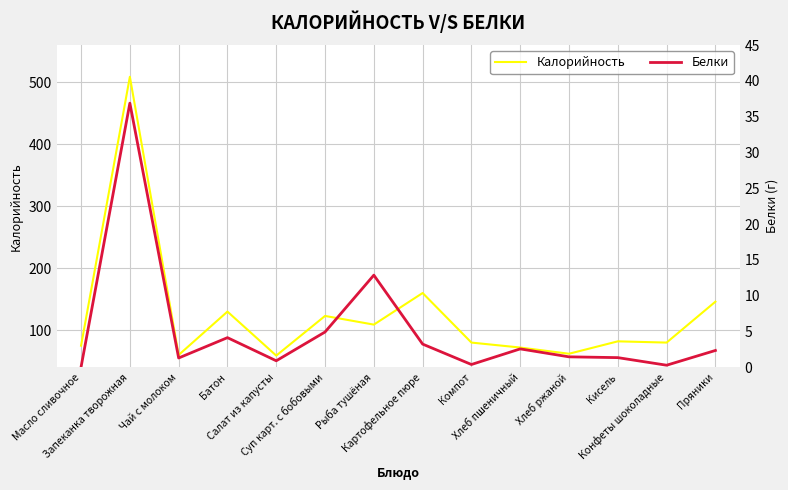

List the labels in order of Калорийность value, largest first.

Запеканка творожная, Картофельное пюре, Пряники, Батон, Суп карт. с бобовыми, Рыба тушёная, Кисель, Компот, Конфеты шоколадные, Масло сливочное, Хлеб пшеничный, Хлеб ржаной, Чай с молоком, Салат из капусты